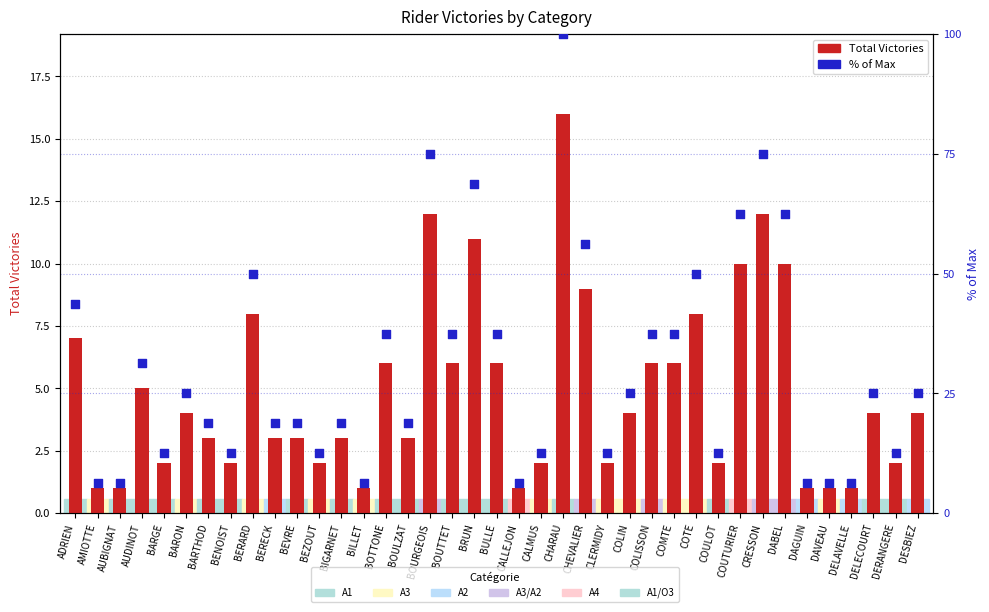

Which series has the largest total across all categories?

% of Max